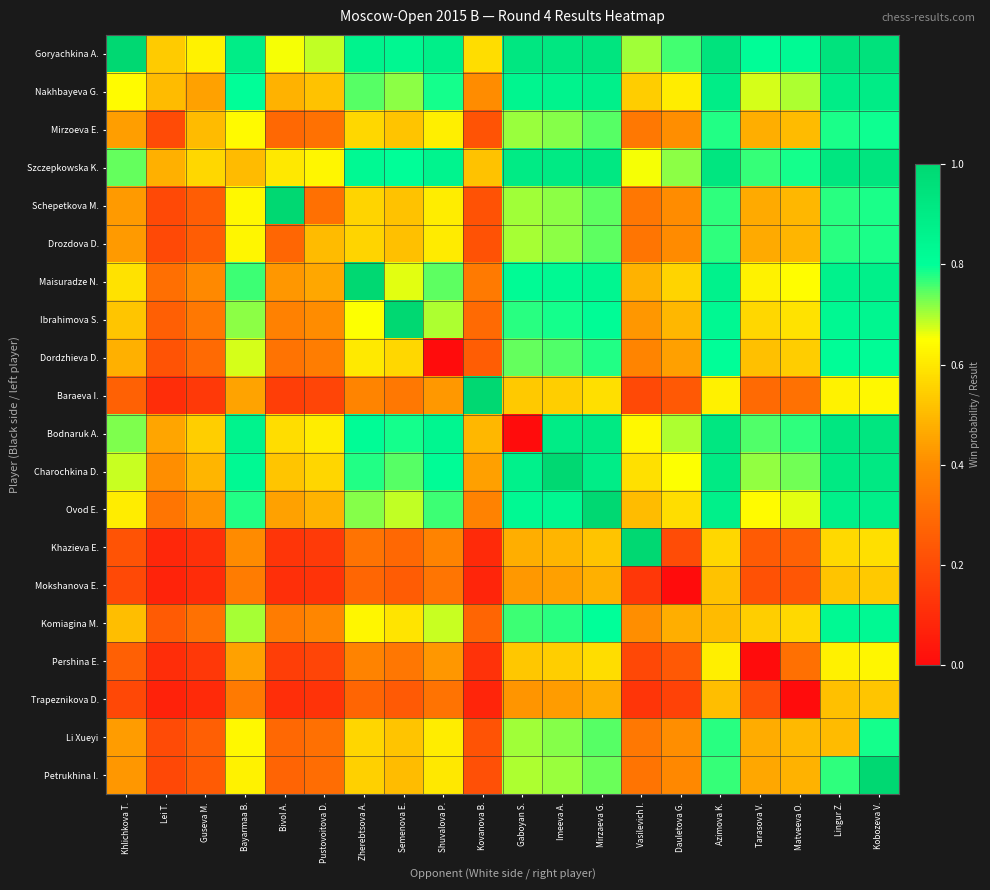

How many data points does each series have?

20